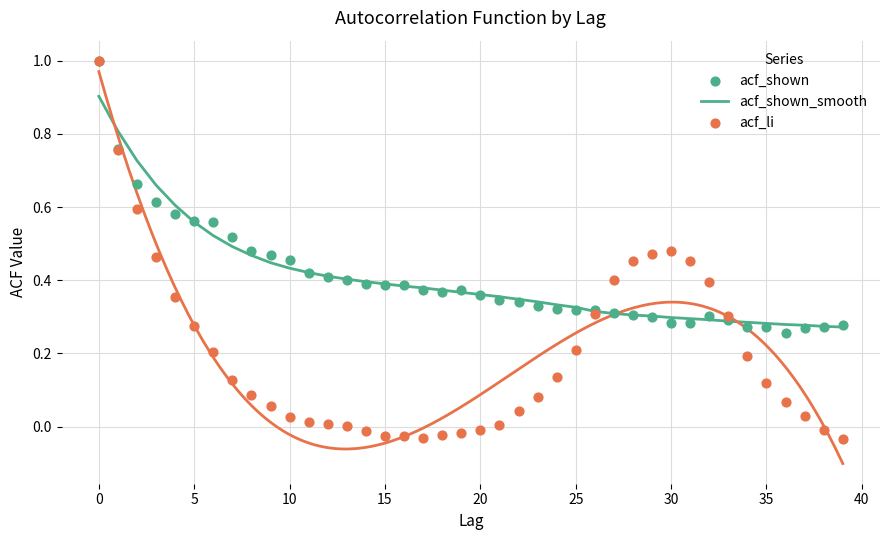

What are all the series names shown in the legend?

acf_shown_smooth, acf_shown, acf_li